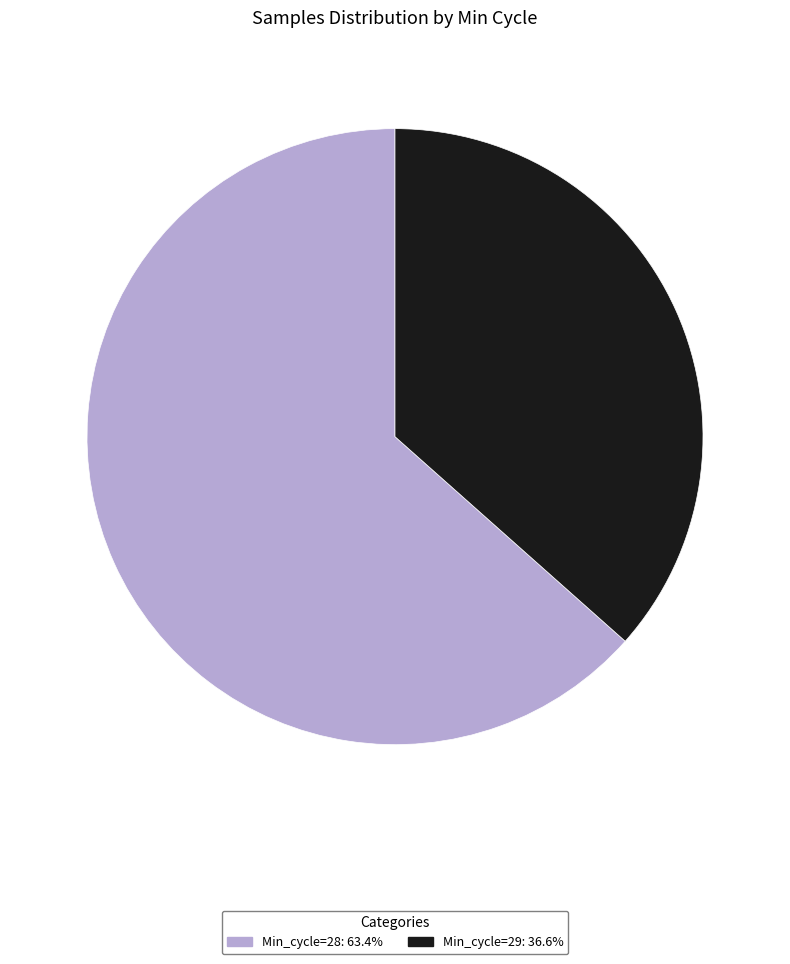

Count the number of slices in the pie.

2